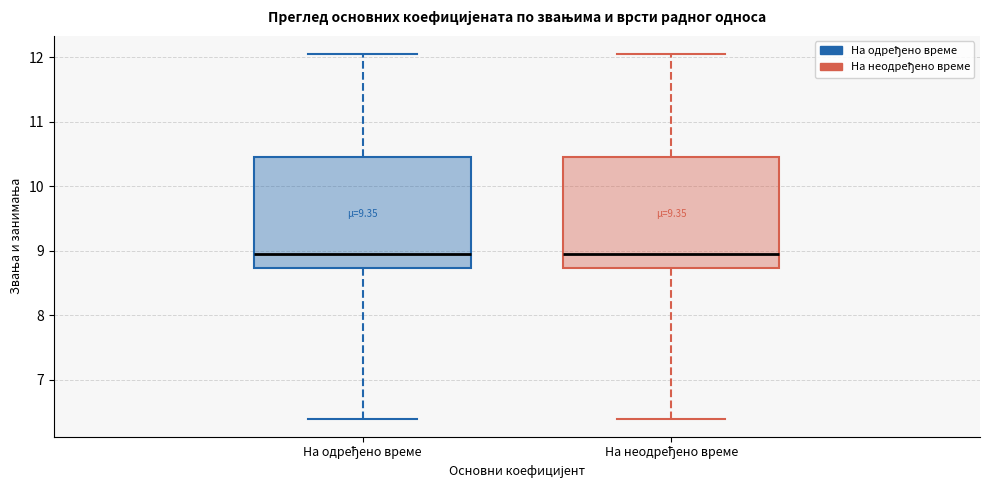

Reading left to right, read every box against the y-axis: the position of its median line, the range the box covers, and the ends of its whiskers. The values are not printed on the chart, so give them approximately, as read against the axis.

На одређено време: median 9.0, box 8.7 to 10.5, whiskers 6.4 to 12.1
На неодређено време: median 9.0, box 8.7 to 10.5, whiskers 6.4 to 12.1